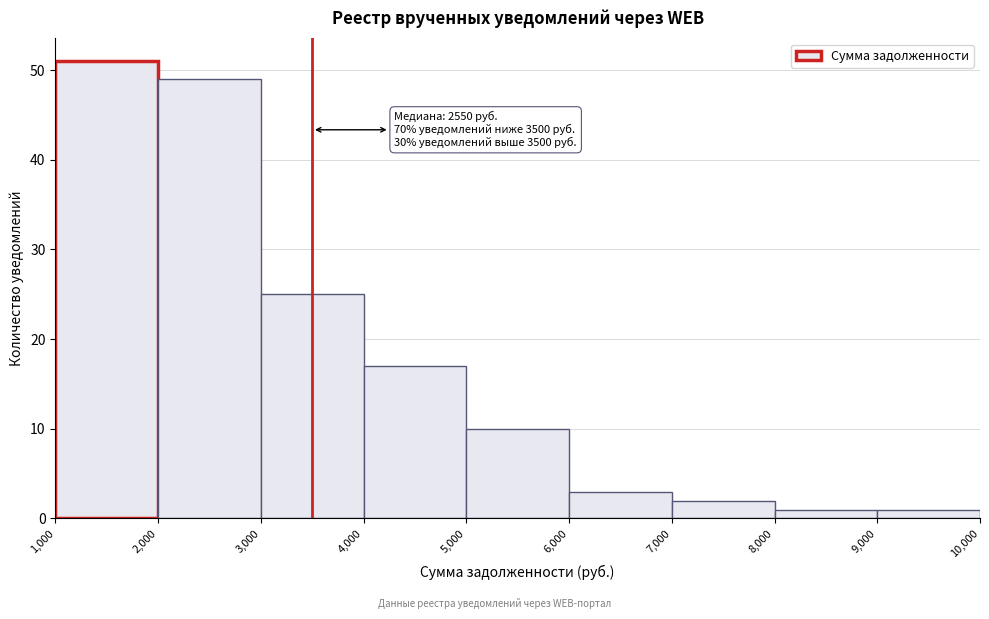

Over which range of the x-axis is the bar tallest?

1,000 to 2,000